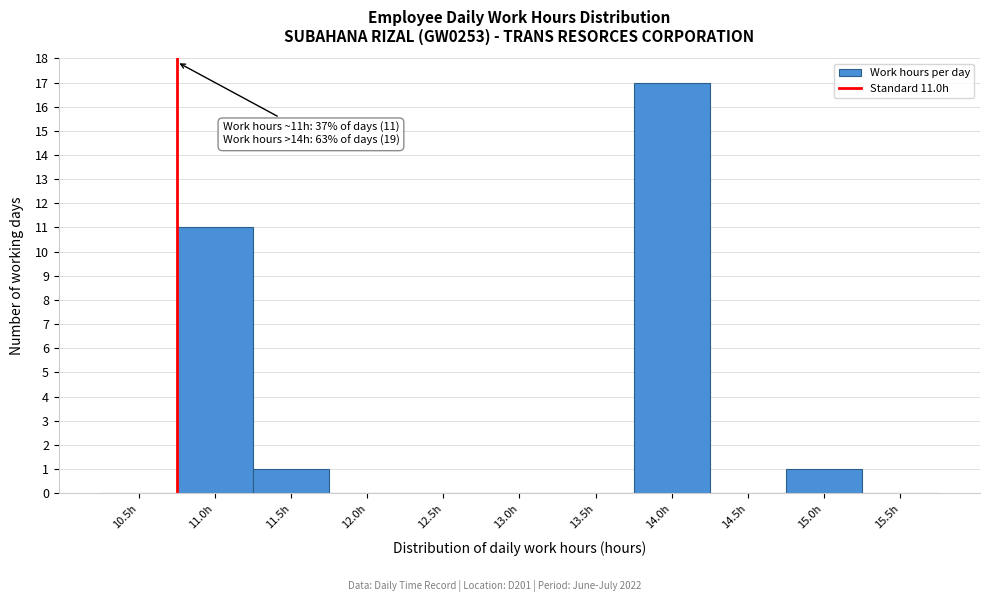

Reading right to left, list all the values displayed in this chart.

15.5h=0	15.0h=1	14.5h=0	14.0h=17	13.5h=0	13.0h=0	12.5h=0	12.0h=0	11.5h=1	11.0h=11	10.5h=0